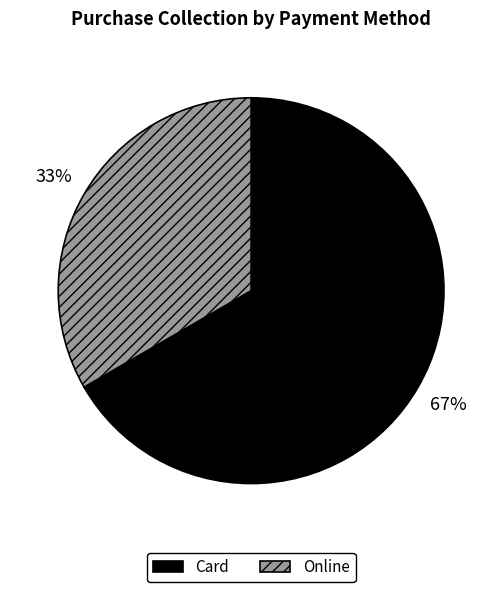

What percentage is the Card slice, to the nearest percent?

67%